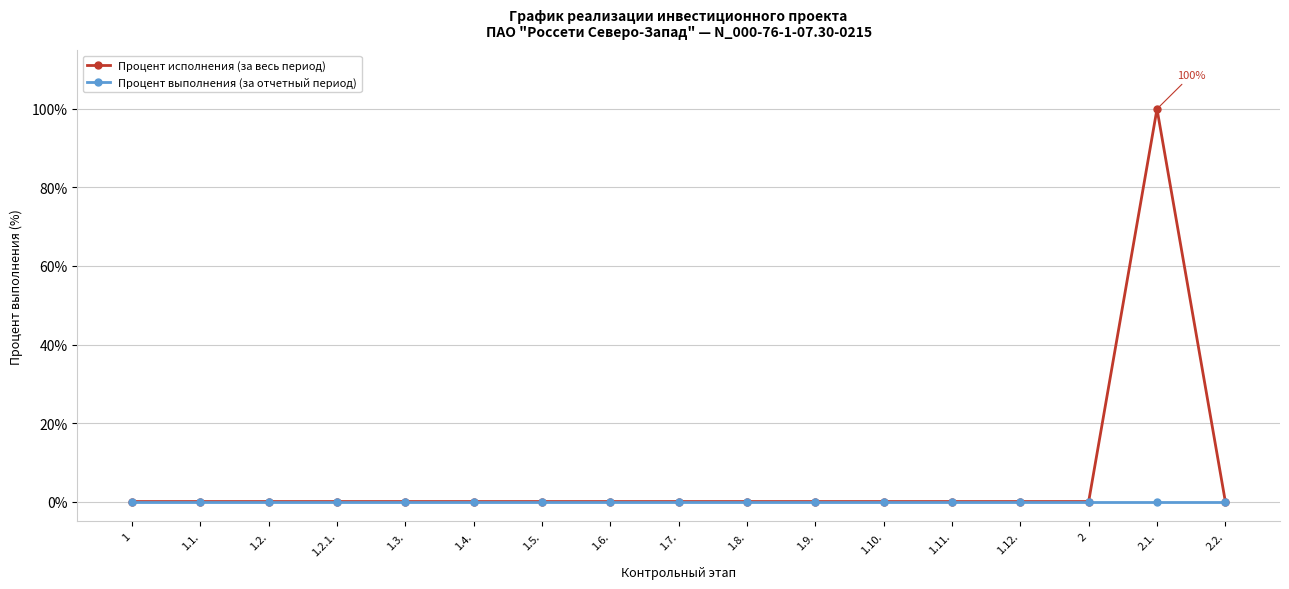

What is the difference between the maximum and minimum values in the Процент исполнения (за весь период) series?

100